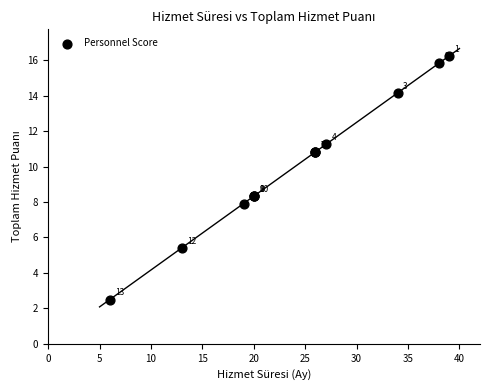

What Y value in the scatter plot is closest to 9?

8.3